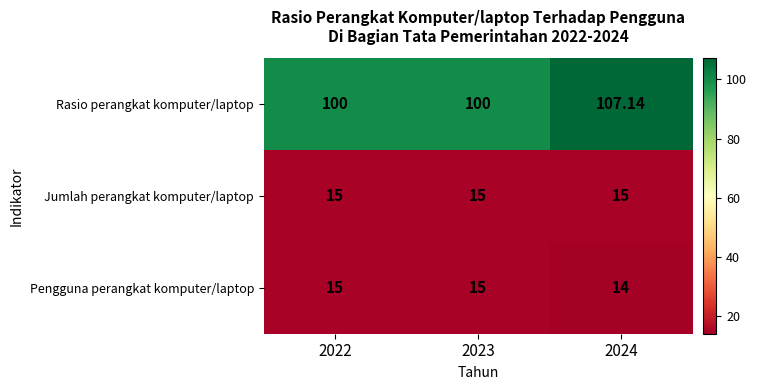

What is the greatest value displayed?

107.1